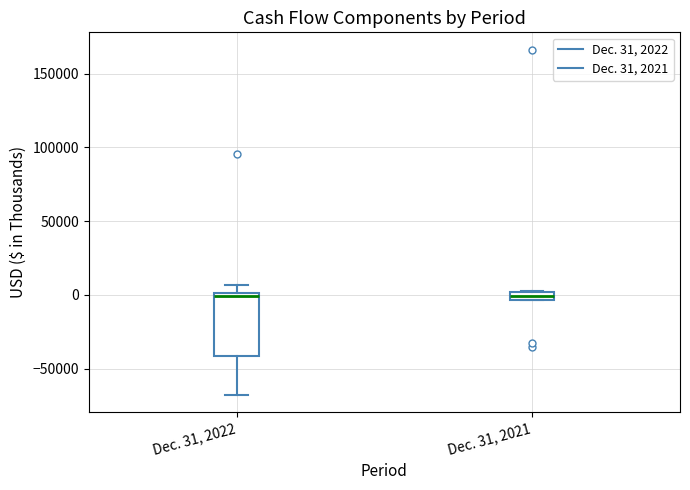

Comparing the boxes themselves (not the whiskers), which one is the tallest?

Dec. 31, 2022